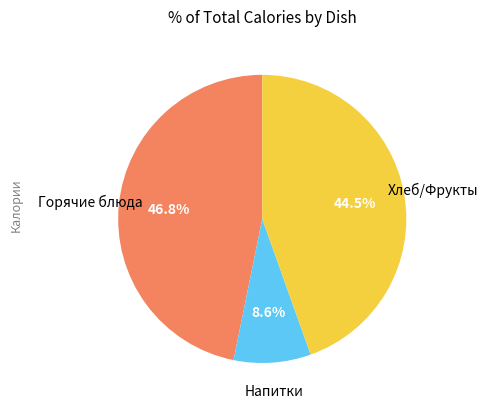

Is there any slice that represents more than half of the pie?

No